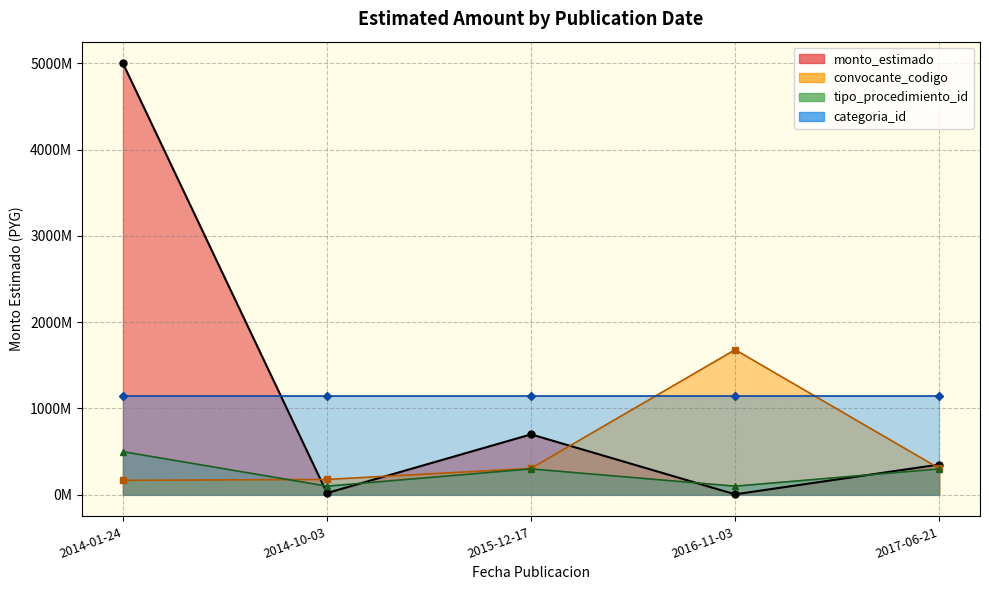

What is the difference between the convocante_codigo_line values at 2014-10-03 and 2017-06-21?

128000000